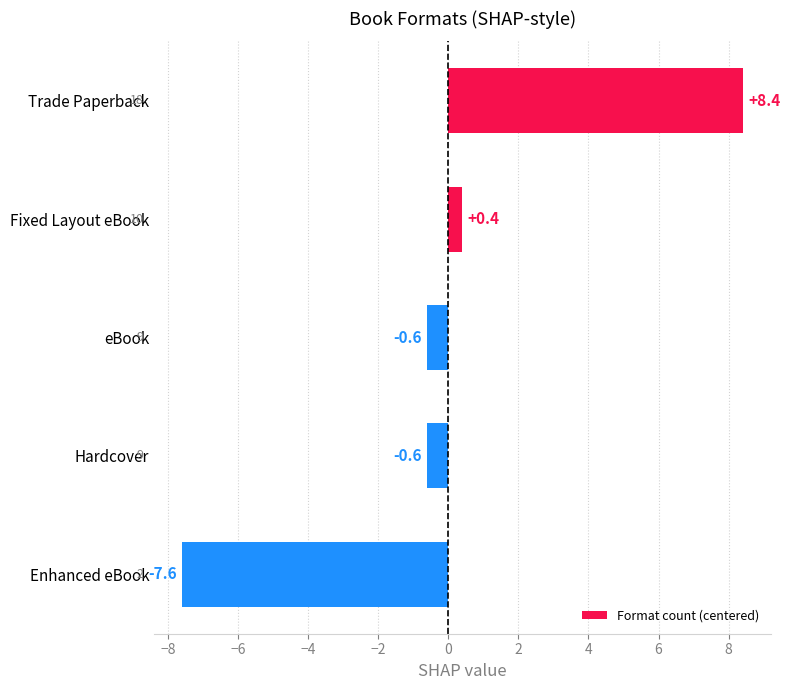

Does the chart contain stacked bars?

No